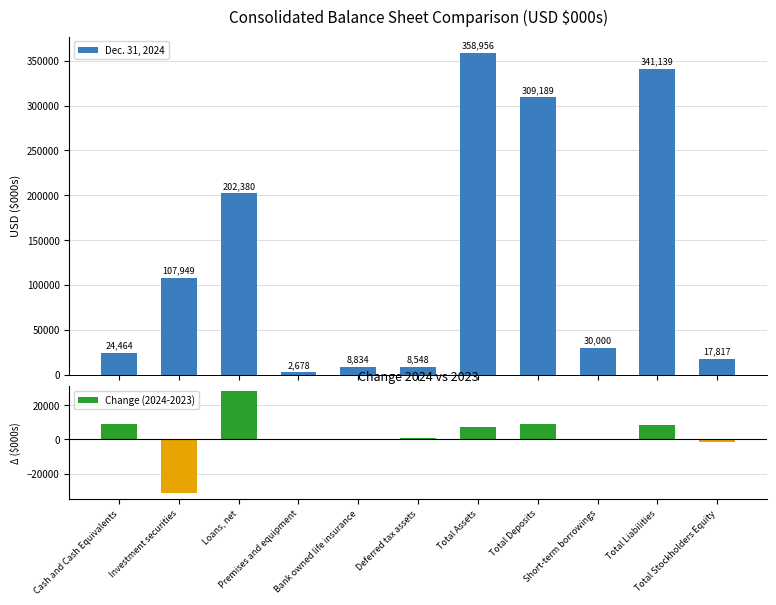

What is the label of the 2nd bar from the right?

Total Liabilities